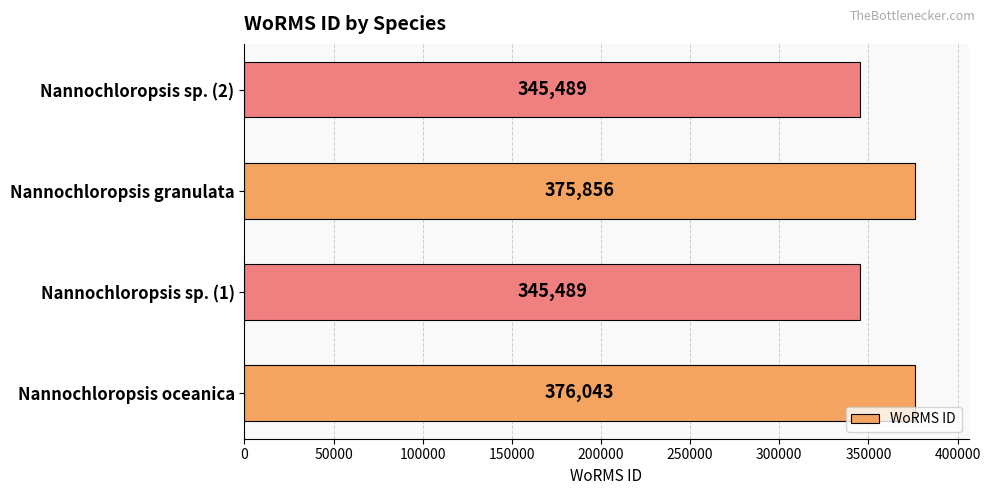

True or false: the data shows 621687 at Nannochloropsis oceanica.

False